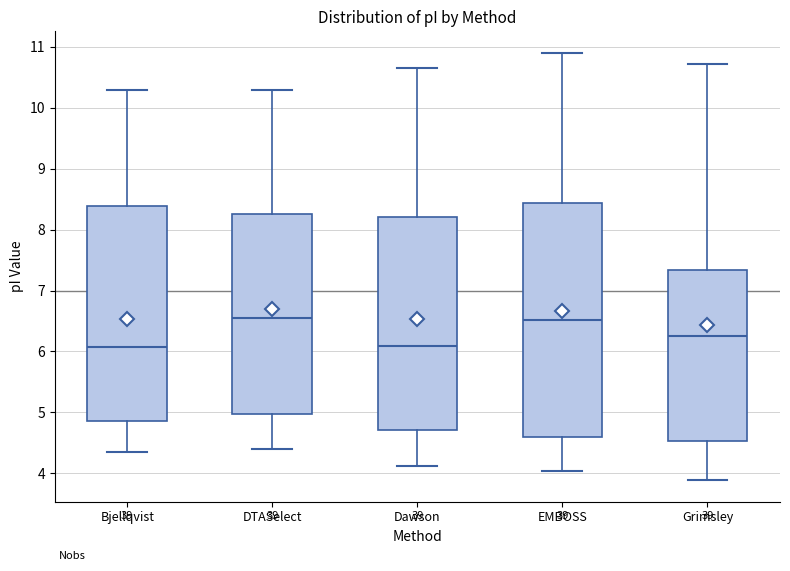

Where is the lower edge of the box for EMBOSS on the y-axis? The values are not printed on the chart, so give them approximately, as read against the axis.

4.6